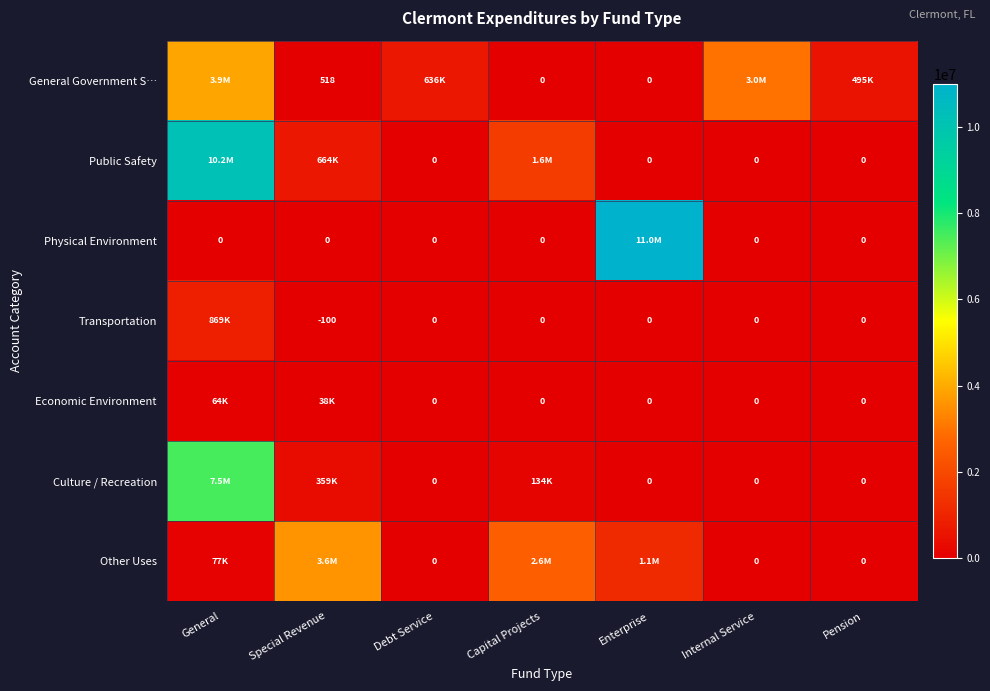

Is it true that Transportation equals -100 at Special Revenue?

True